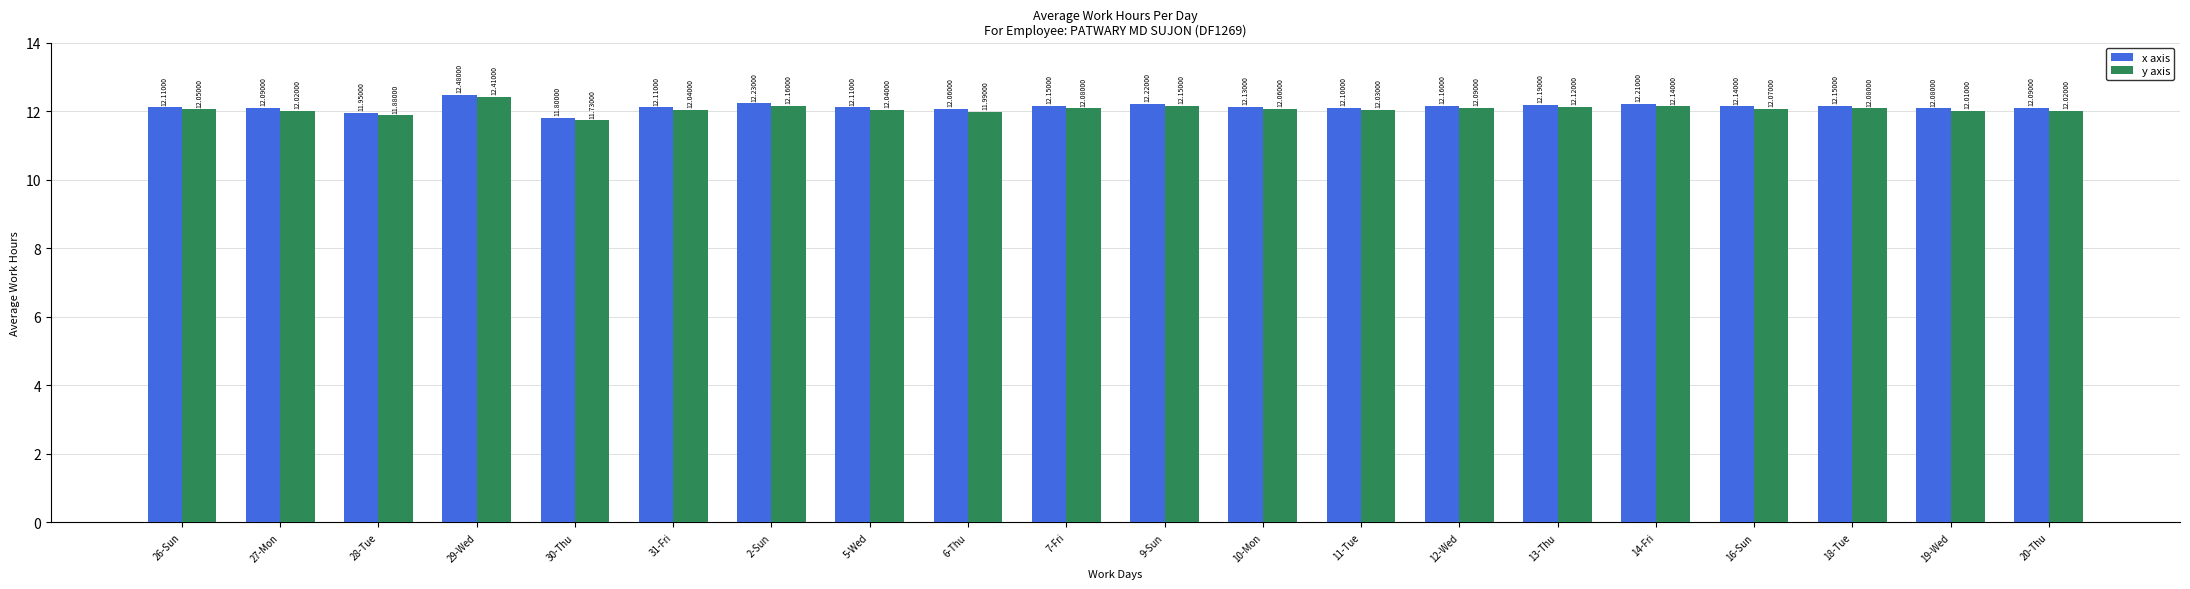

At how many categories does at least one series exceed 11?

20